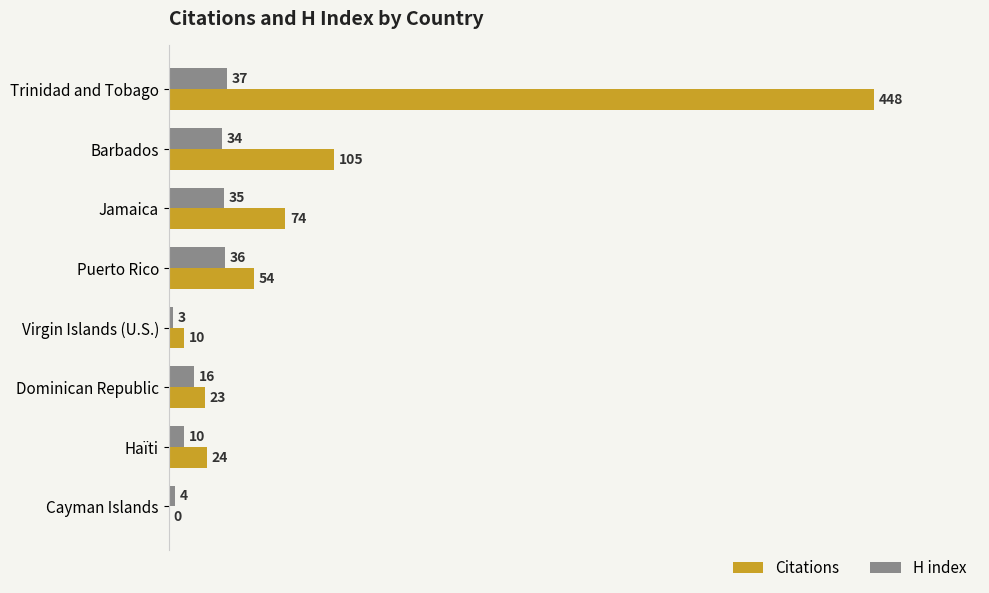

The H index series shows 36 at Puerto Rico. True or false?

True